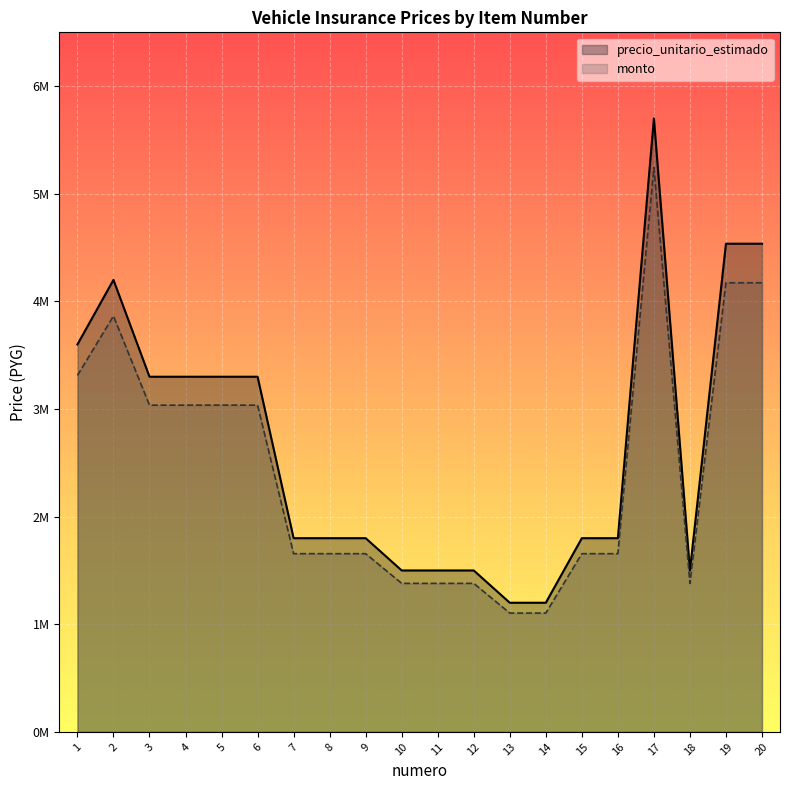

Count the number of categories in the chart.

20